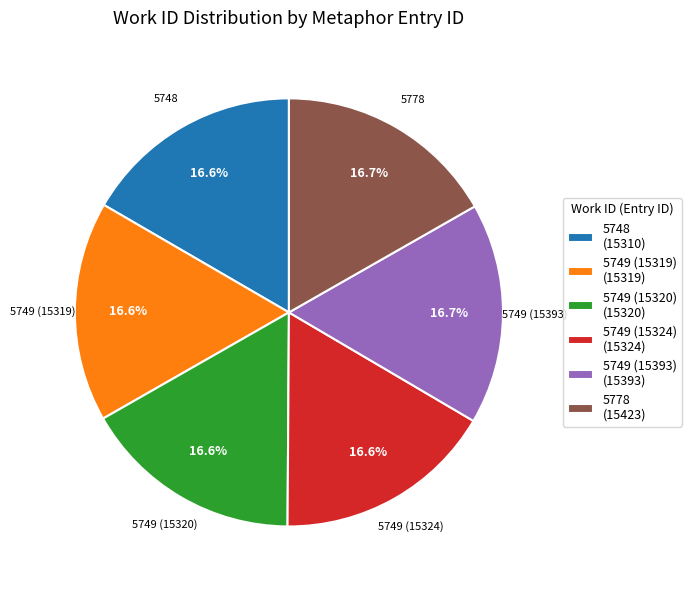

What percentage is the 5749 (15324) slice, to the nearest percent?

17%